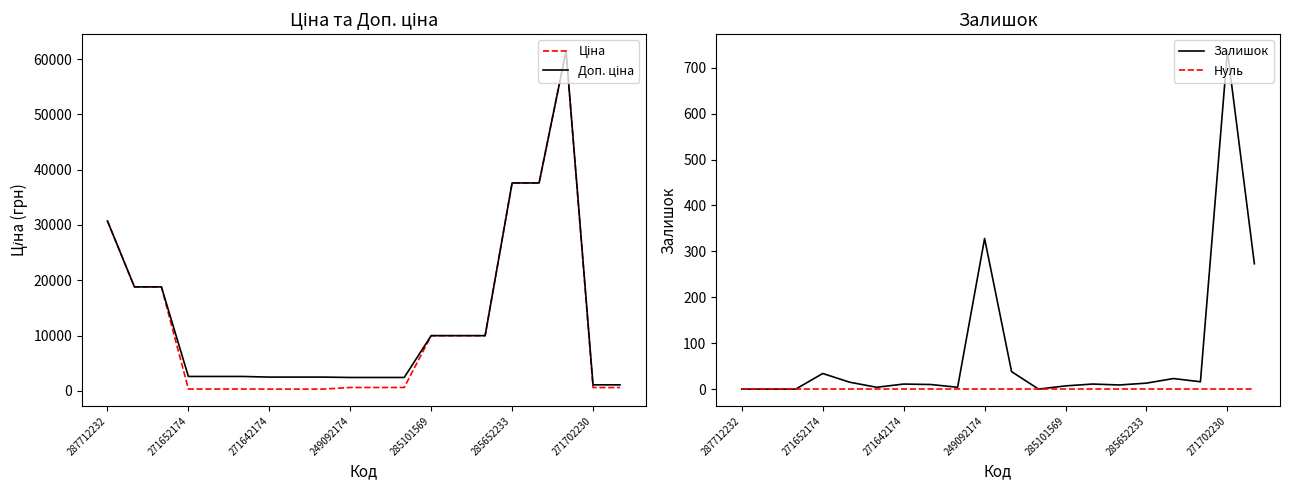

Is the value of Нуль at 8 greater than the value of Ціна at 11?

No